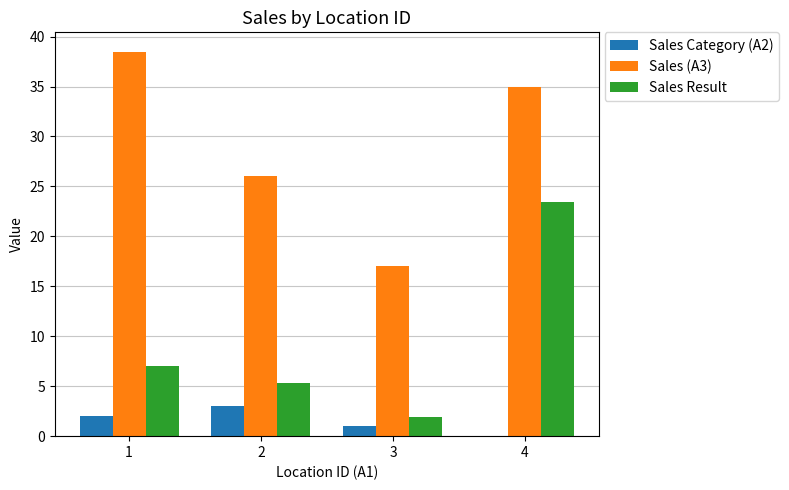

What is the greatest value displayed?

38.5